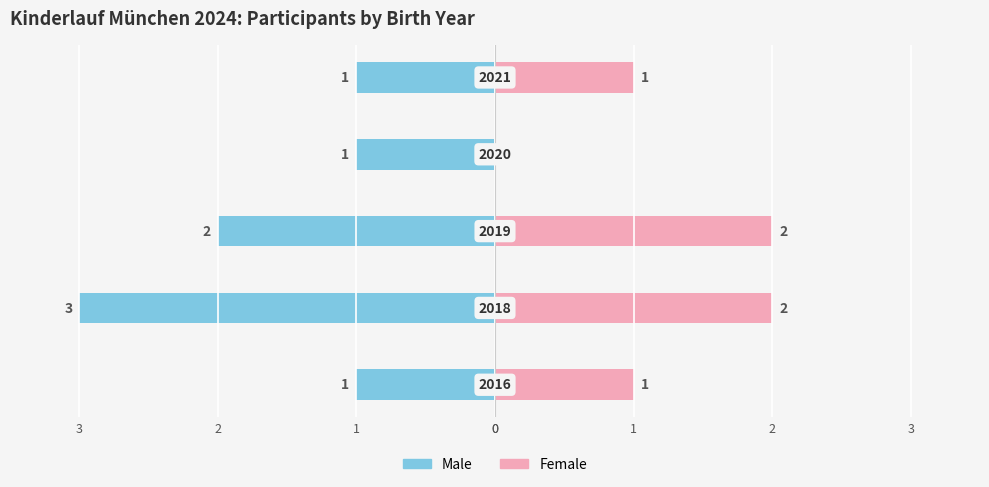

Is it true that Male equals -3 at 2?

False